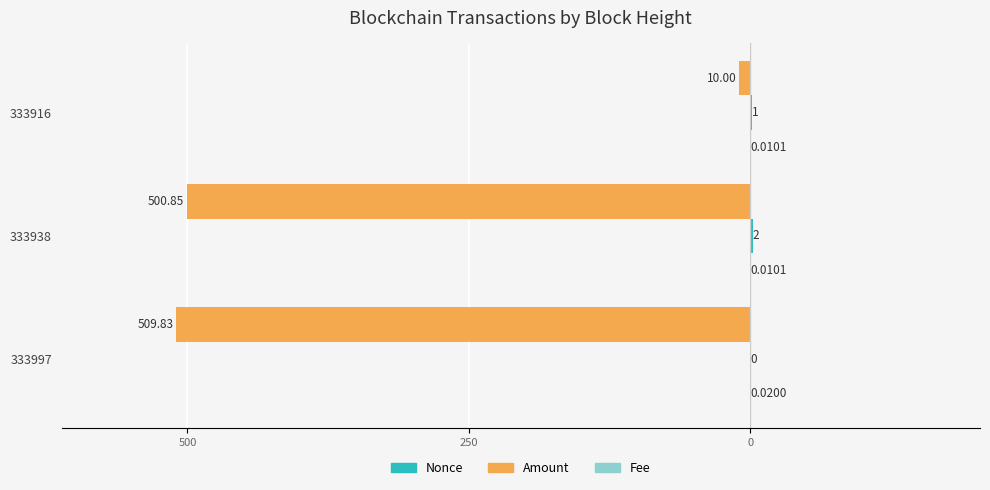

How many bars are there in total?

9